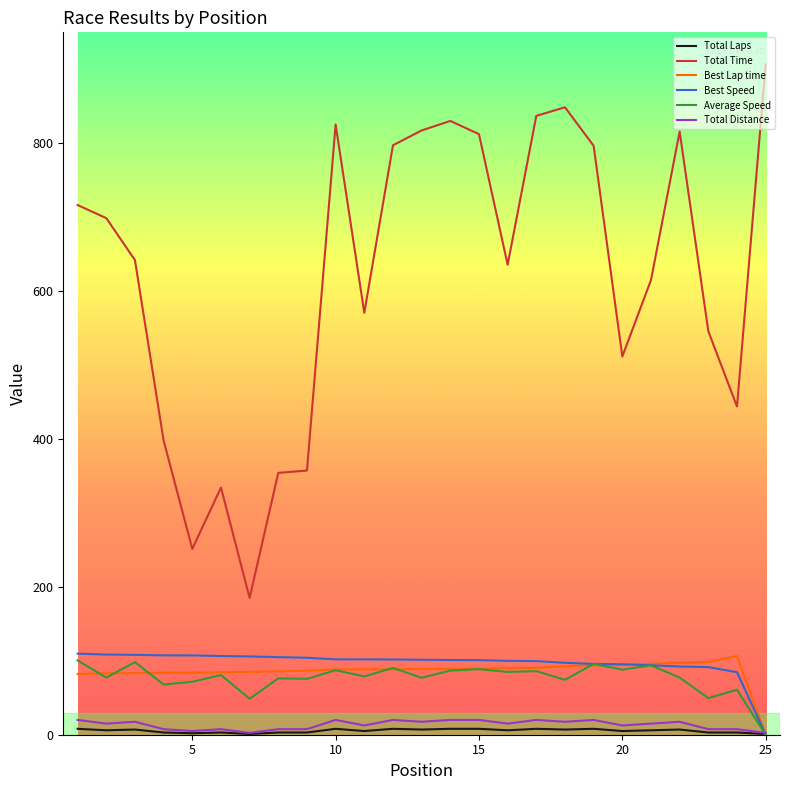

What is the minimum value for Total Distance?

2.5